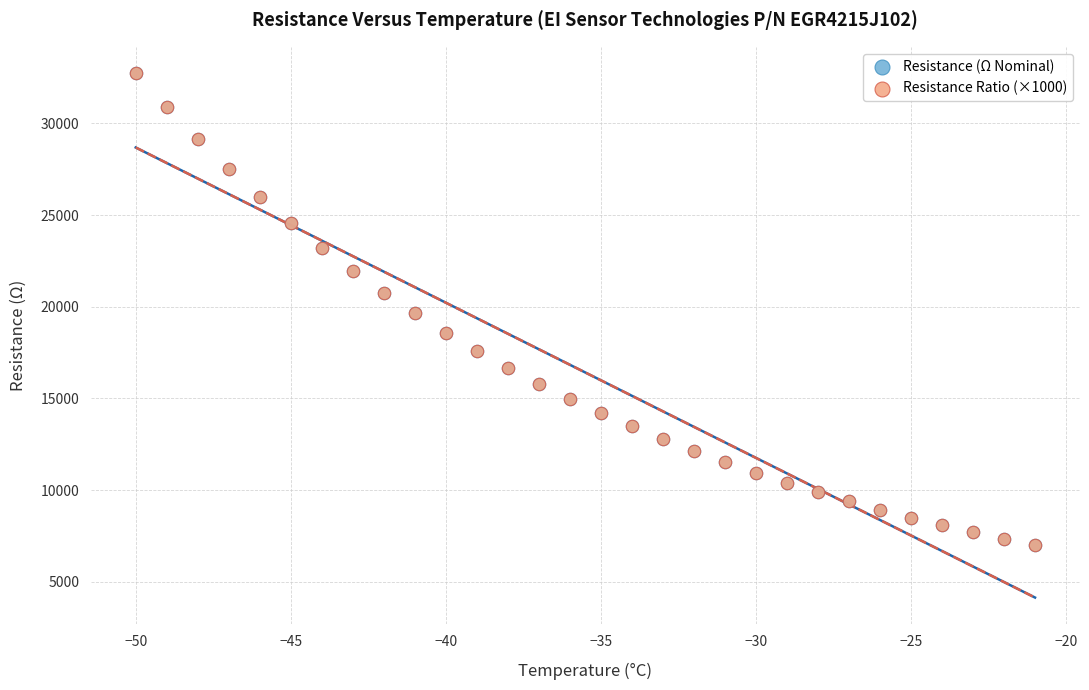

What are all the series names shown in the legend?

Resistance (Ω Nominal), Resistance Ratio (×1000)